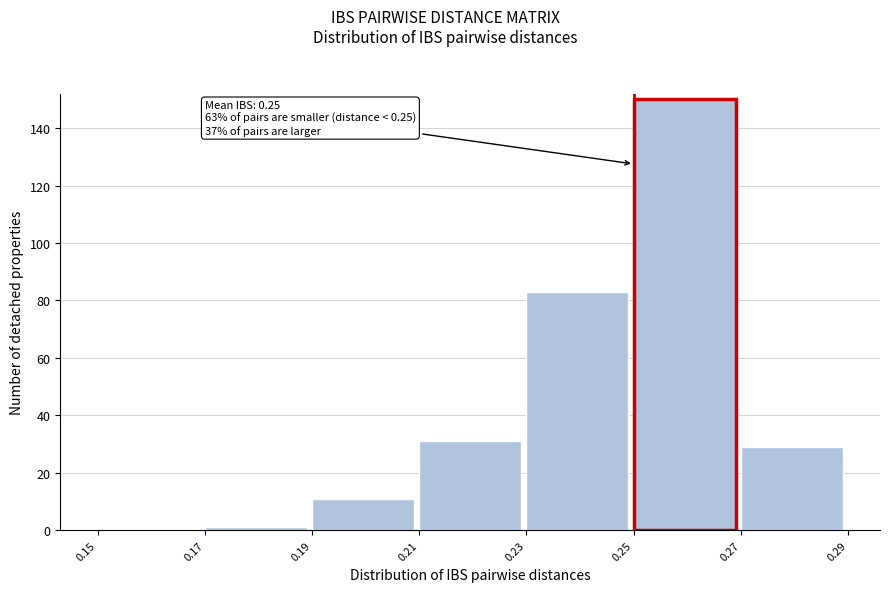

Which range on the x-axis has the tallest bar?

0.25 to 0.27